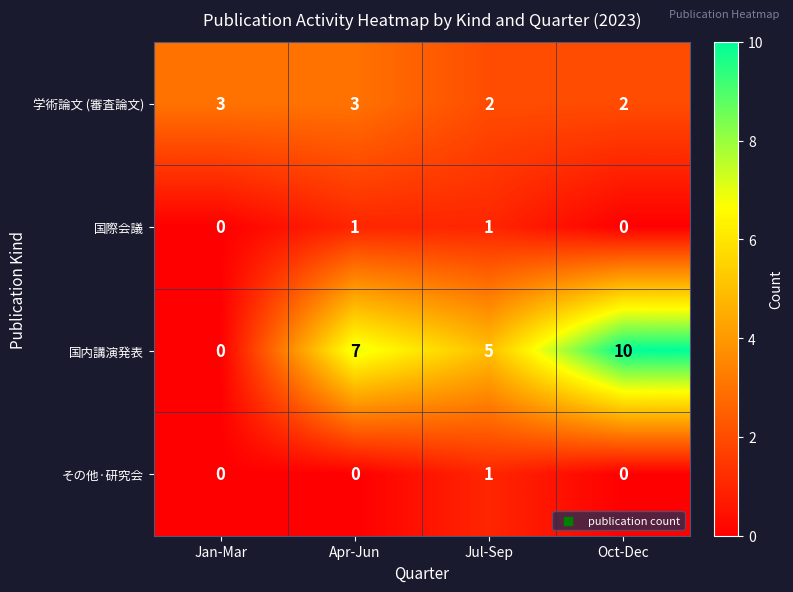

How many series are shown in this chart?

4